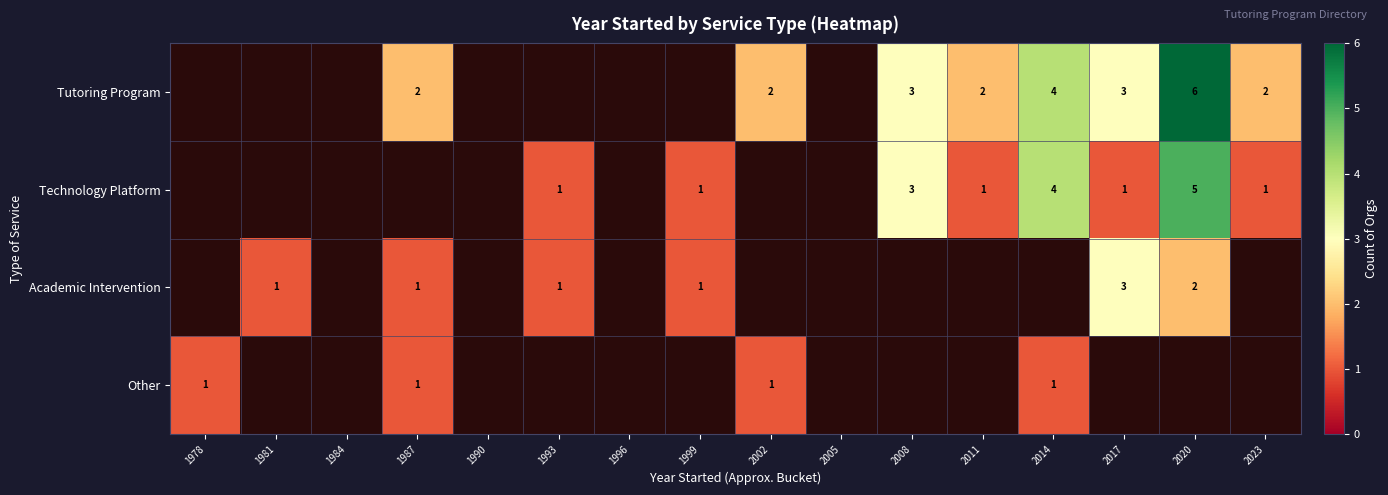

Between 1978 and 2017, which is larger?

2017